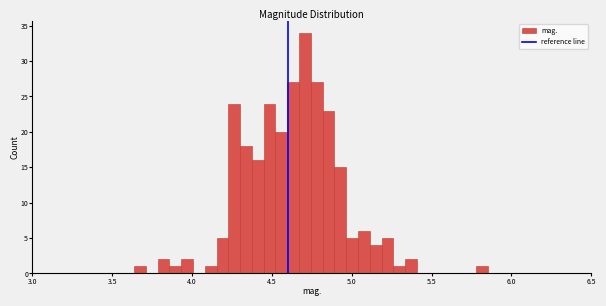

Read against the x-axis, roughly where is the centre of the tallest bar?

4.70